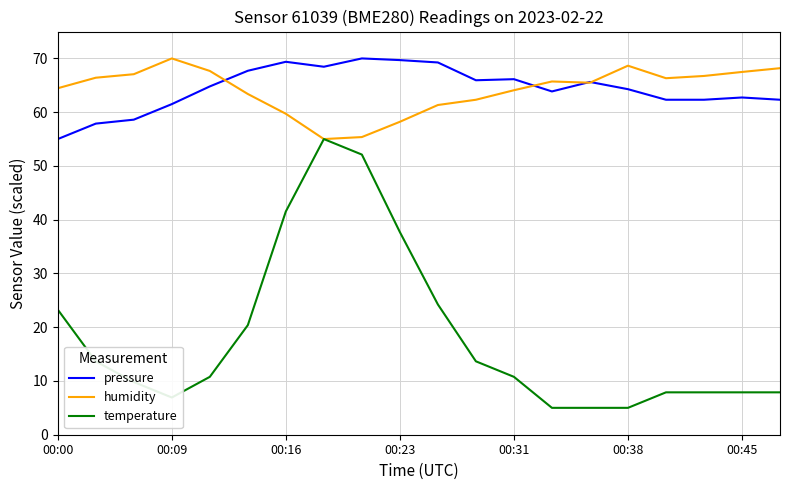

True or false: temperature and pressure cross at least once.

False